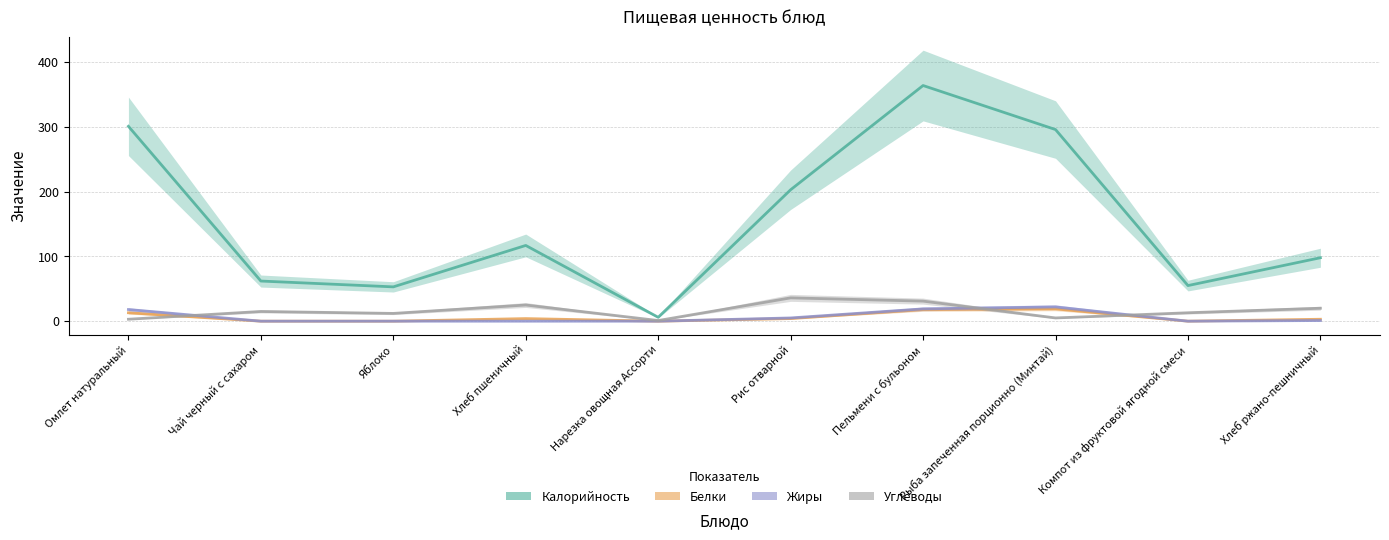

The Углеводы series shows 5 at Чай черный с сахаром. True or false?

False